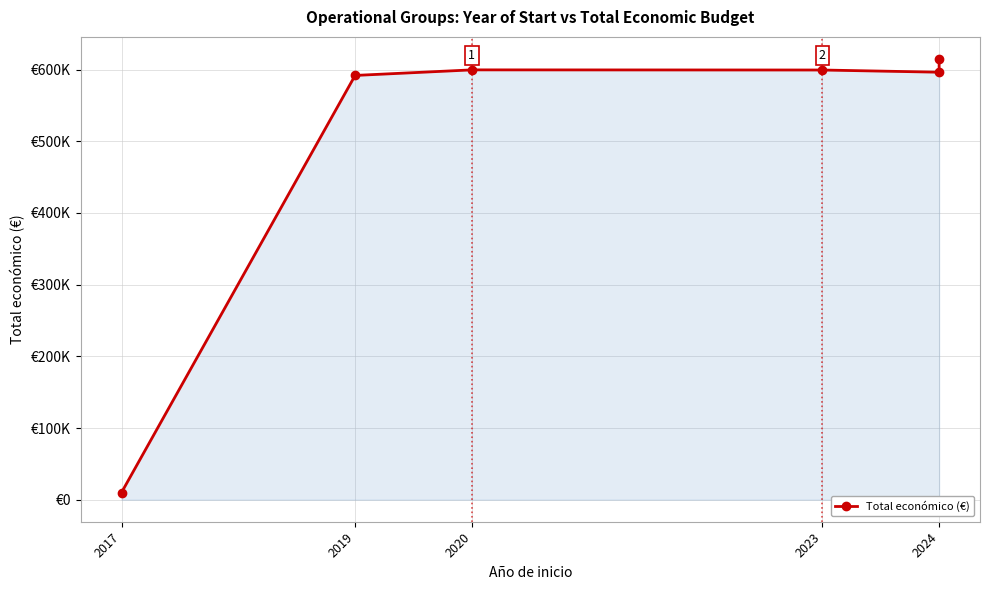

What is the sum of all values?

3012249